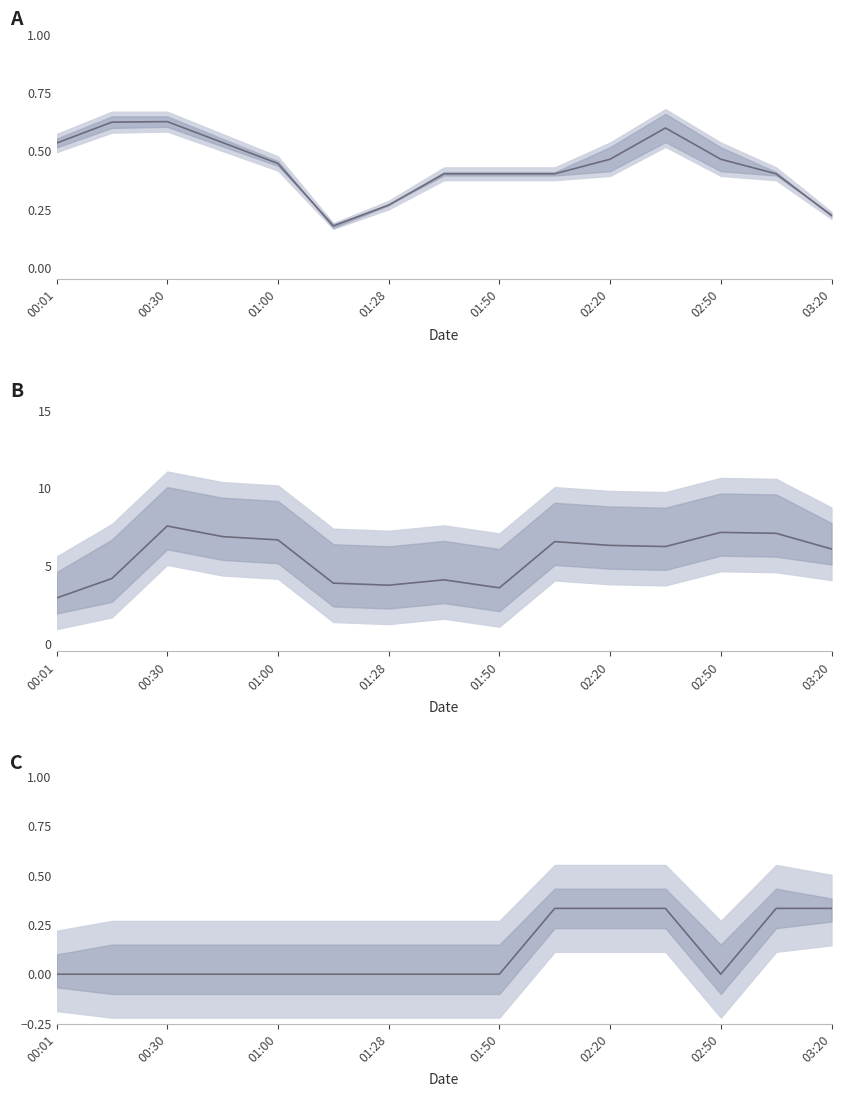

What is the difference between the maximum and minimum values in the Max_cycle midline series?

4.6